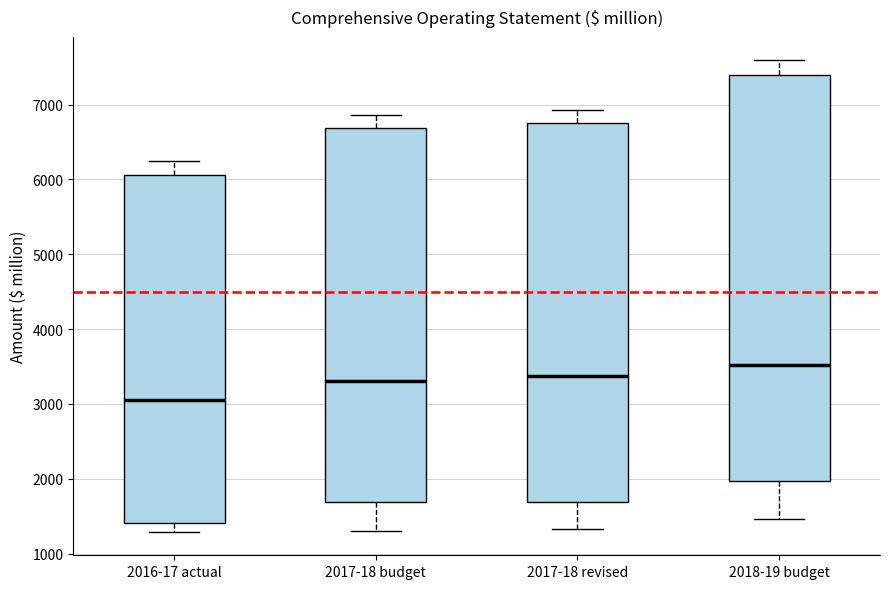

Comparing the boxes themselves (not the whiskers), which one is the tallest?

2018-19 budget